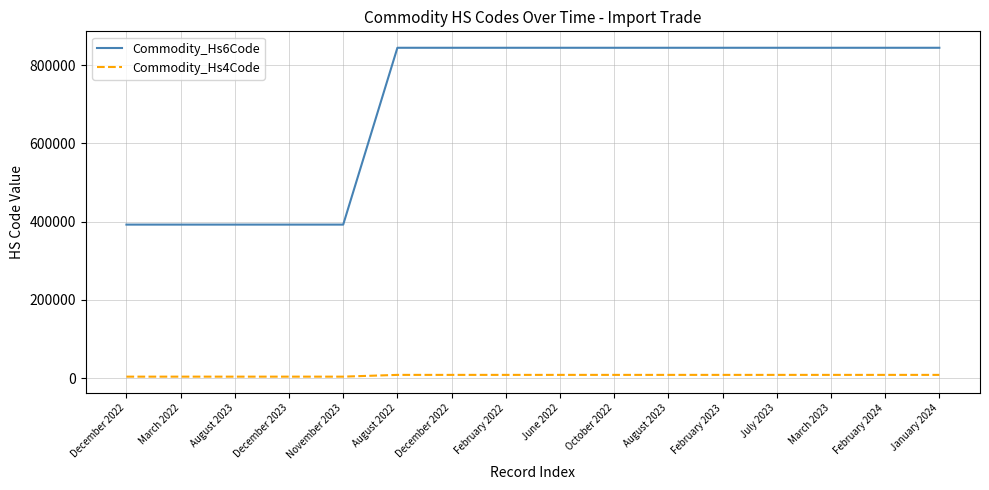

What is the total value across all series at November 2023?

396414